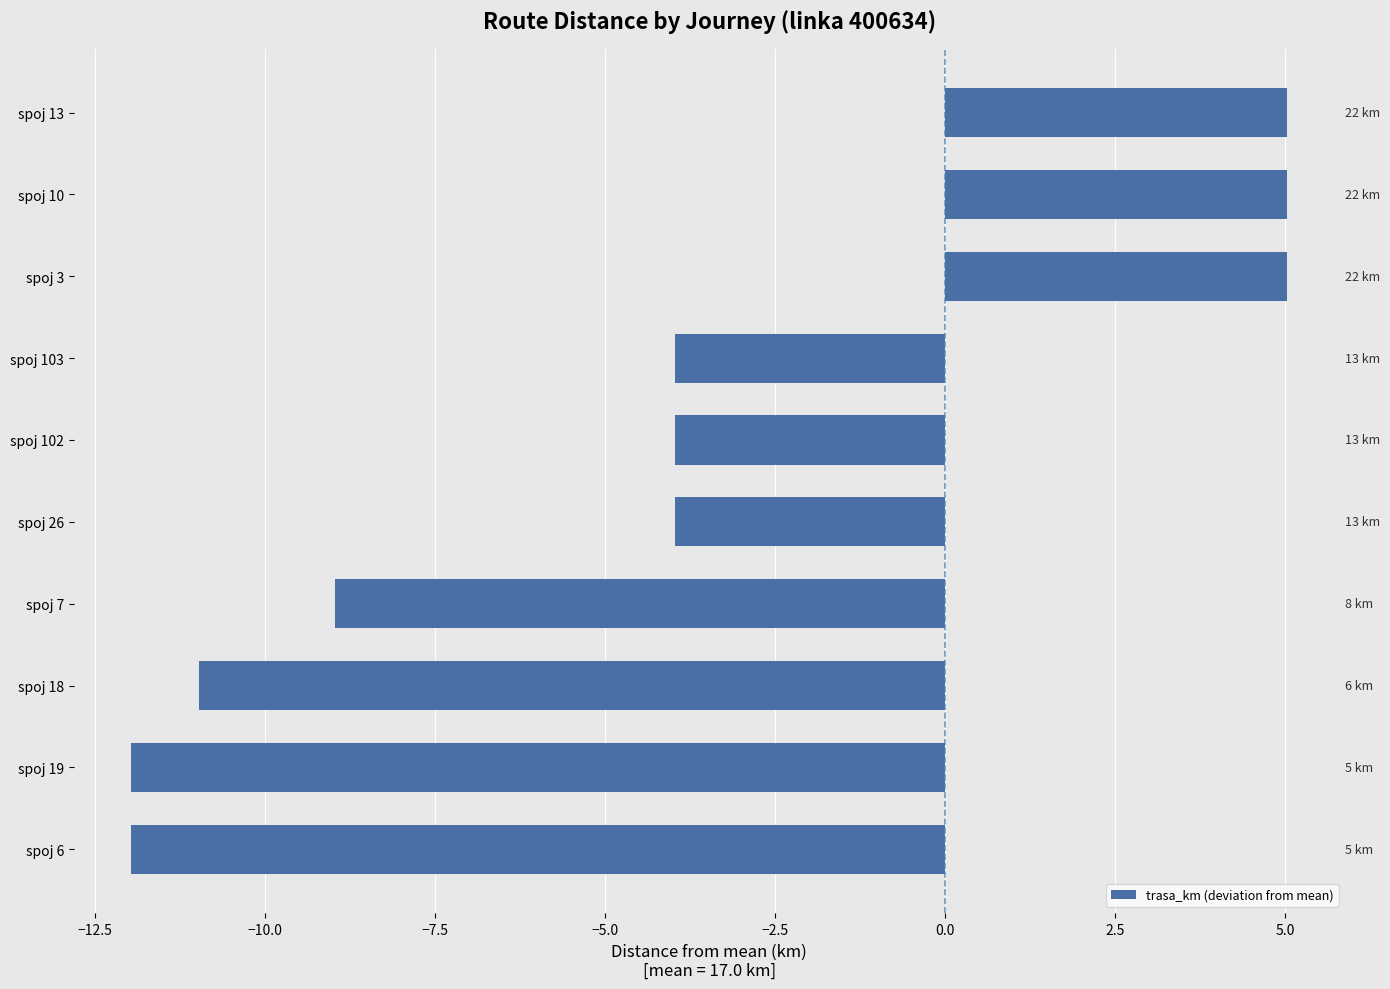

True or false: the data shows -12.0 at spoj 19.

True